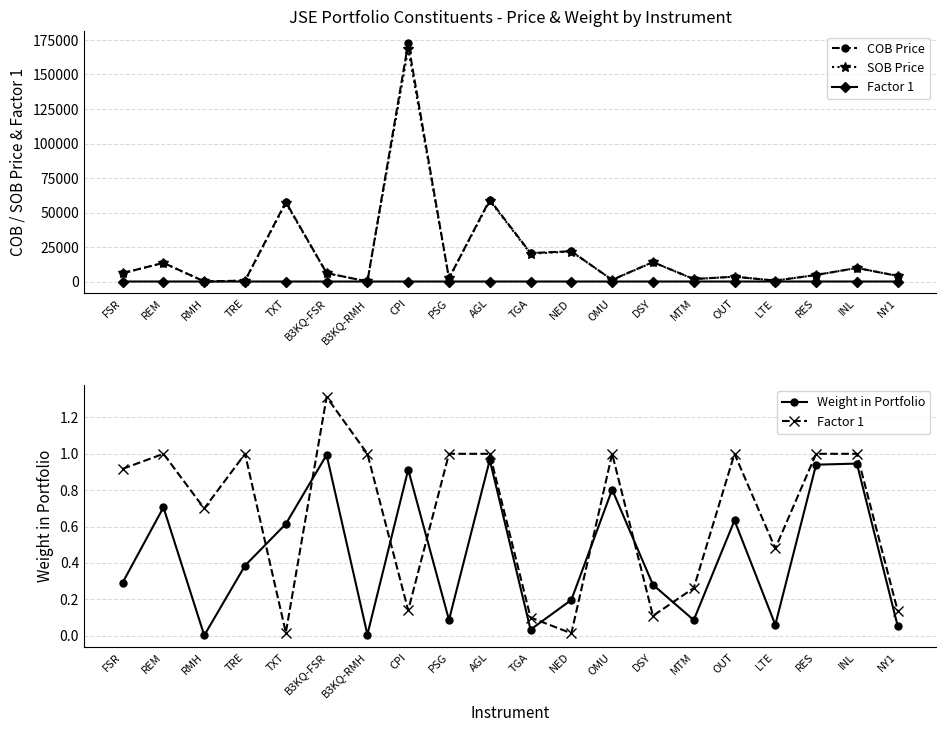

Which series has the largest range (max minus min)?

COB Price